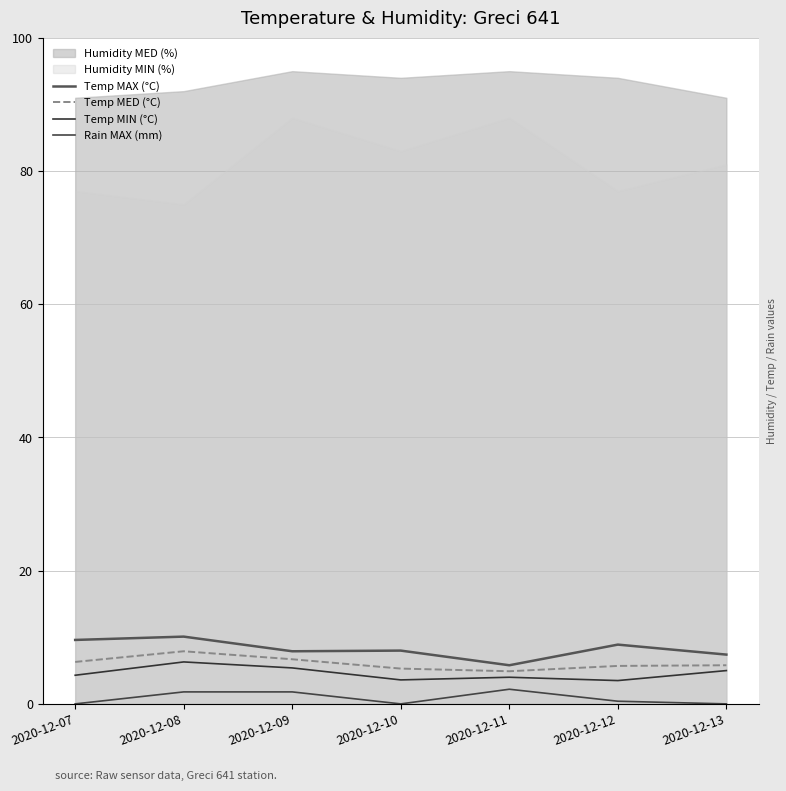

At how many categories does at least one series exceed 5?

7